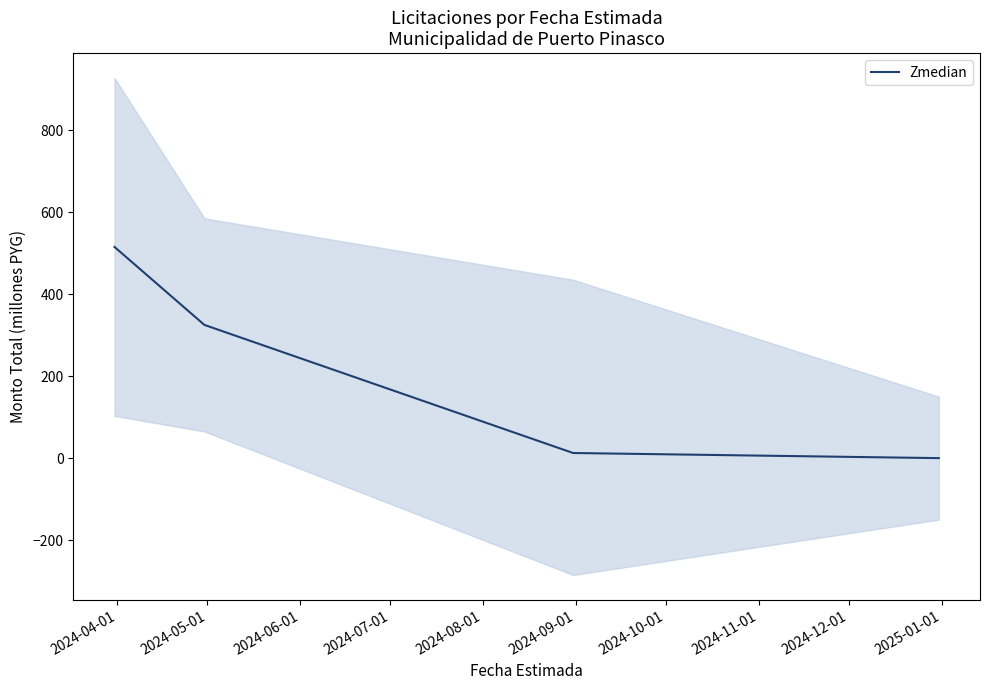

What is the label of the 2nd point from the left?

2024-05-01